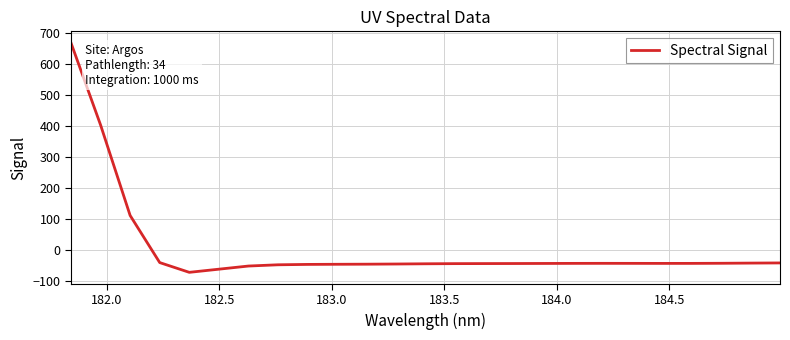

What is the greatest value displayed?

667.1